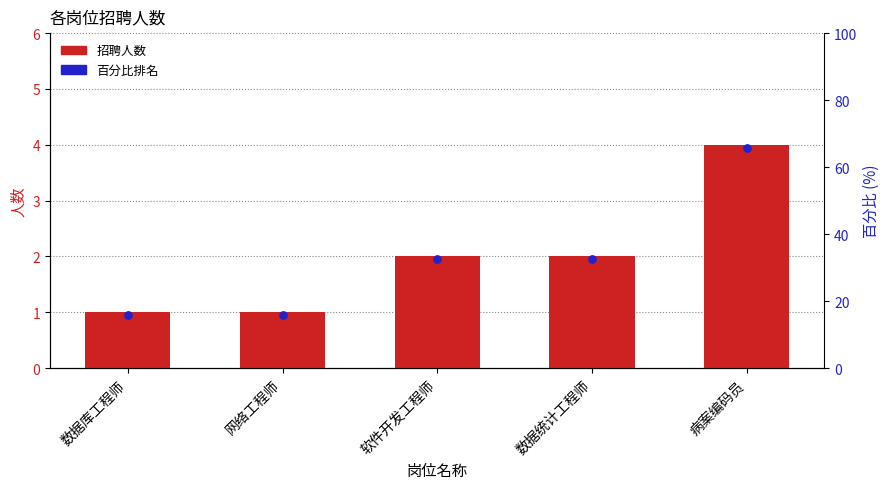

What is the change in value from 网络工程师 to 病案编码员?

+3